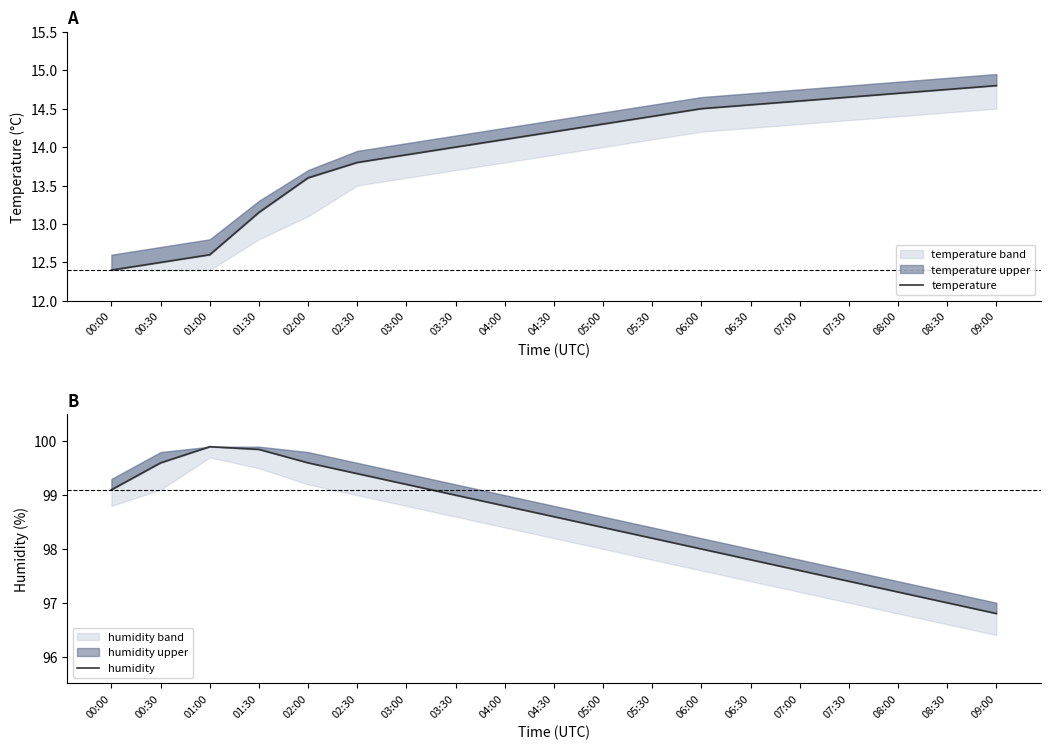

Is the value of humidity at 04:30 greater than the value of temperature at 03:00?

Yes